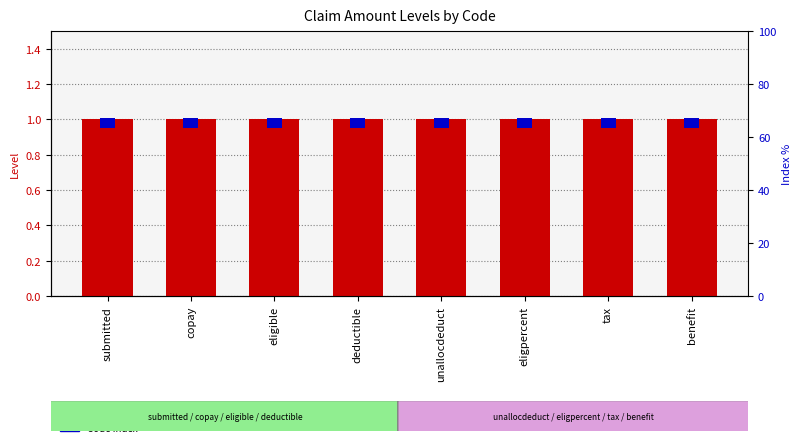

What are all the series names shown in the legend?

Level, Code Index